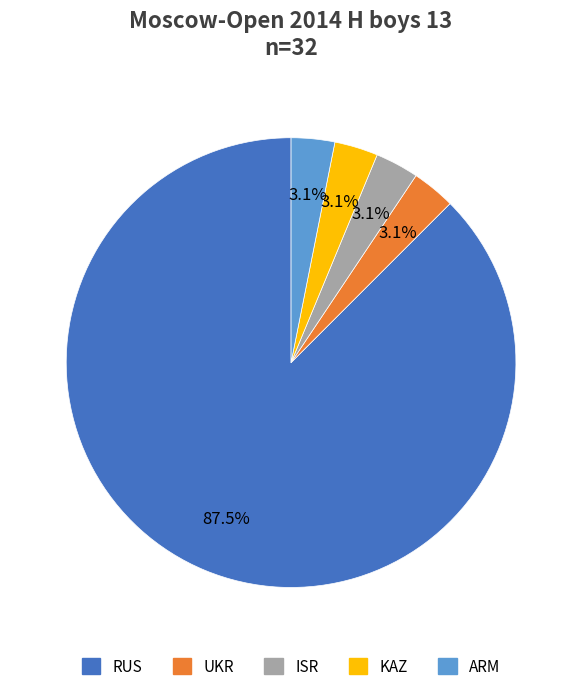

To the nearest percent, what portion does KAZ represent?

3%